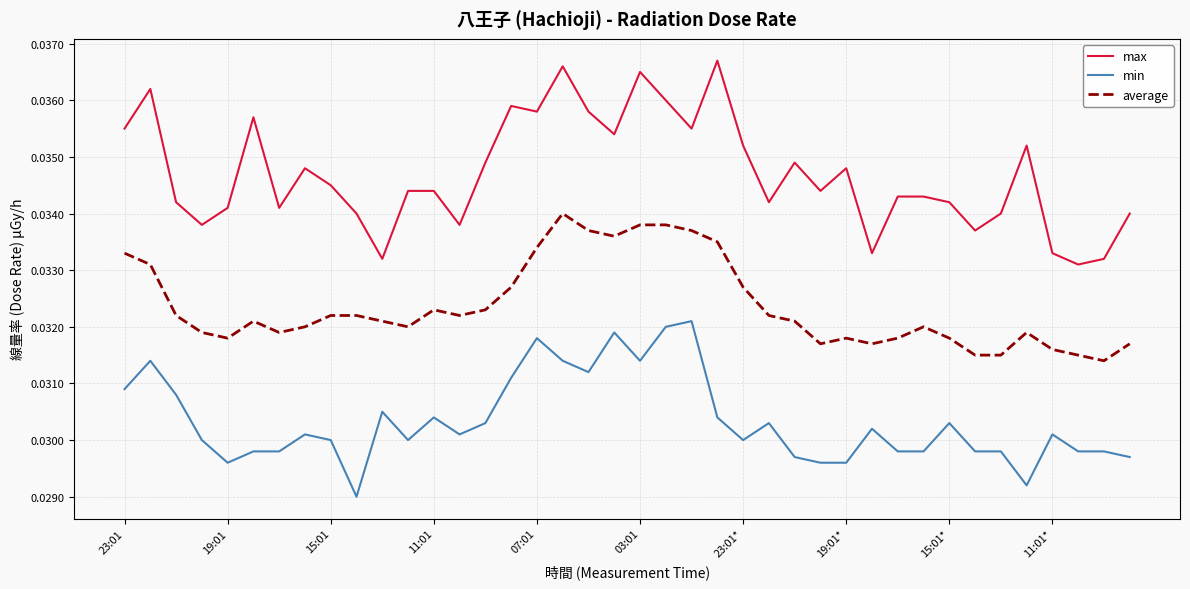

Which series has the widest spread of values?

max